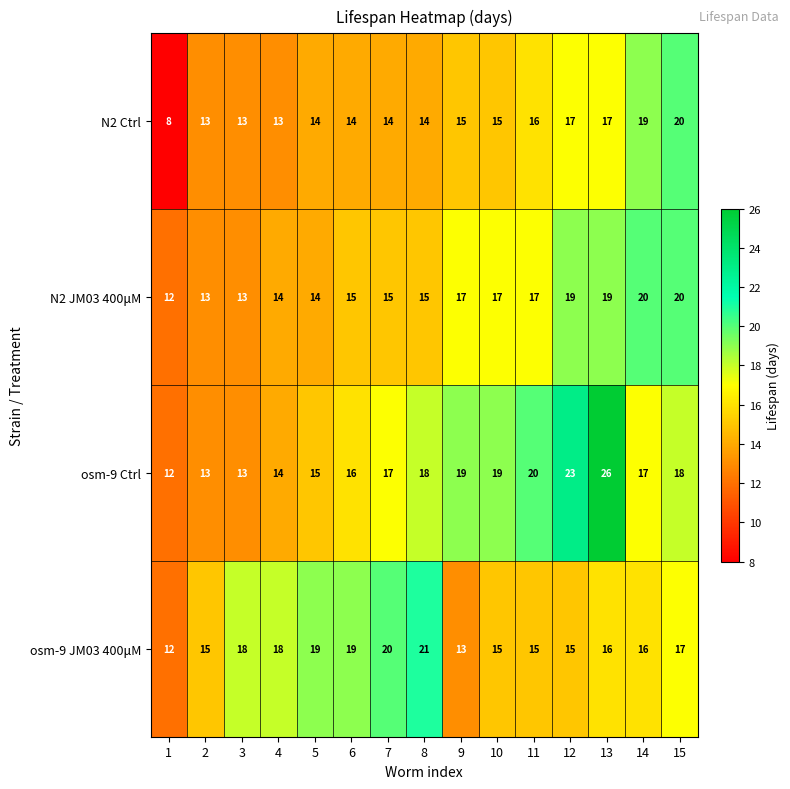

At which category does the chart reach its peak across all series?

13